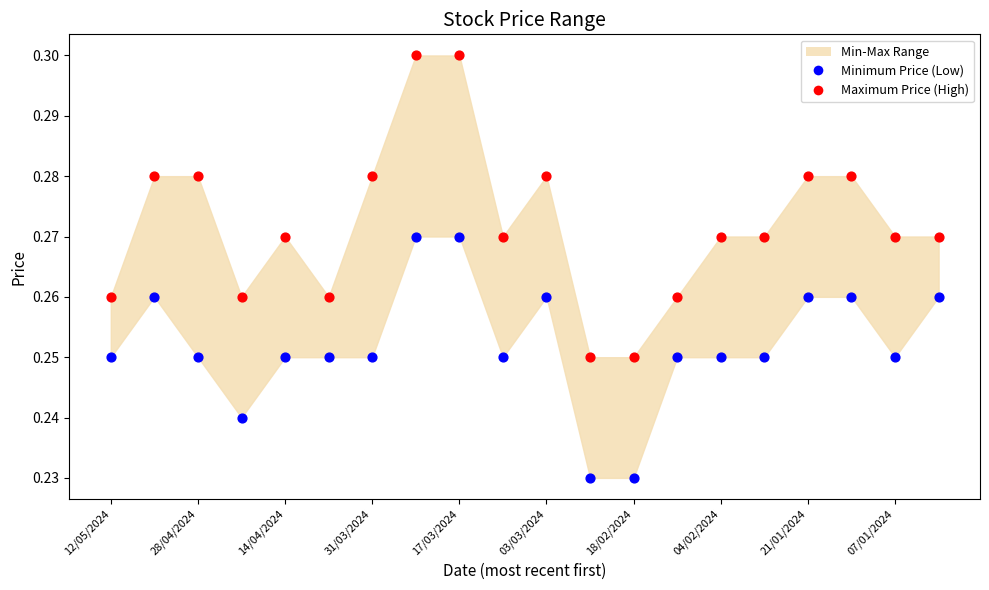

Which series reaches the minimum Y coordinate?

Minimum Price (Low)